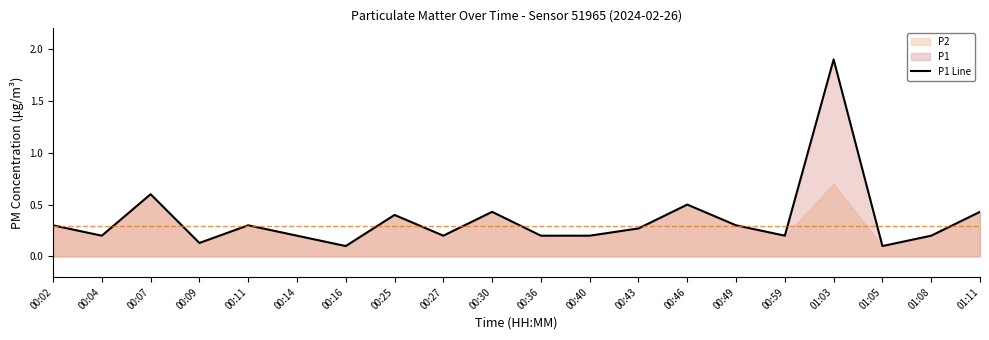

What is the sum of all values?

7.2